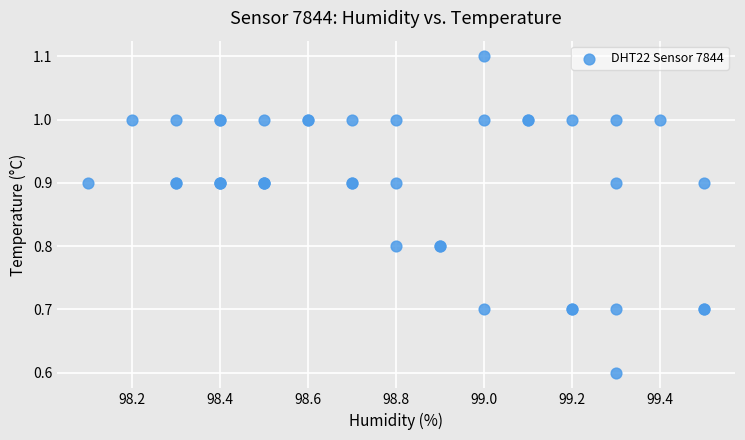

What Y value in the scatter plot is closest to 0?

0.6